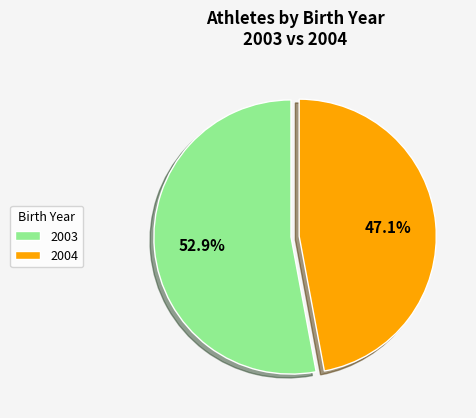

Which category has the biggest portion of the pie?

2003